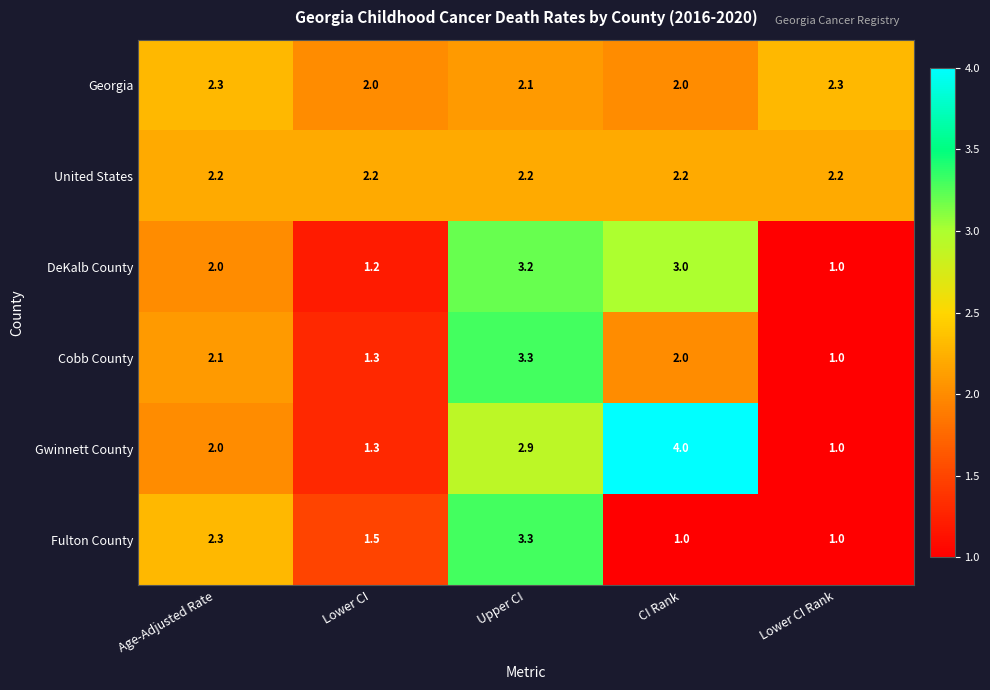

Count the Georgia values in the range 2 to 3.

5